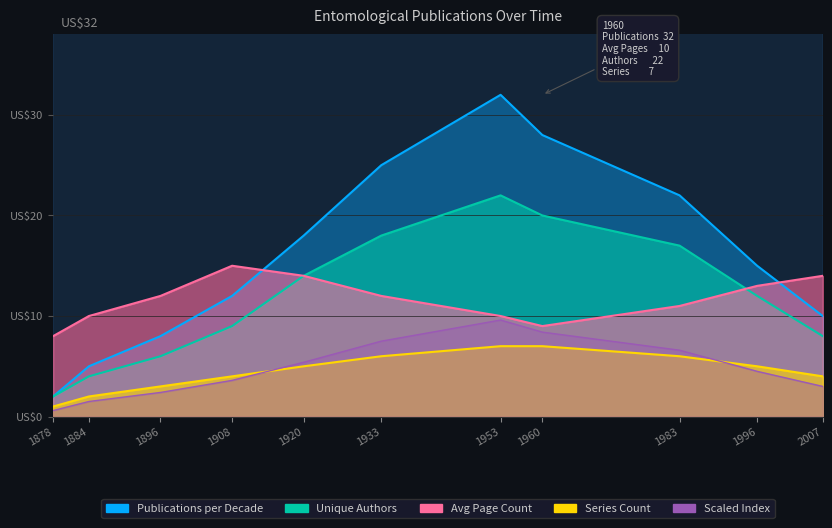

What is the total value across all series at 1884?

21